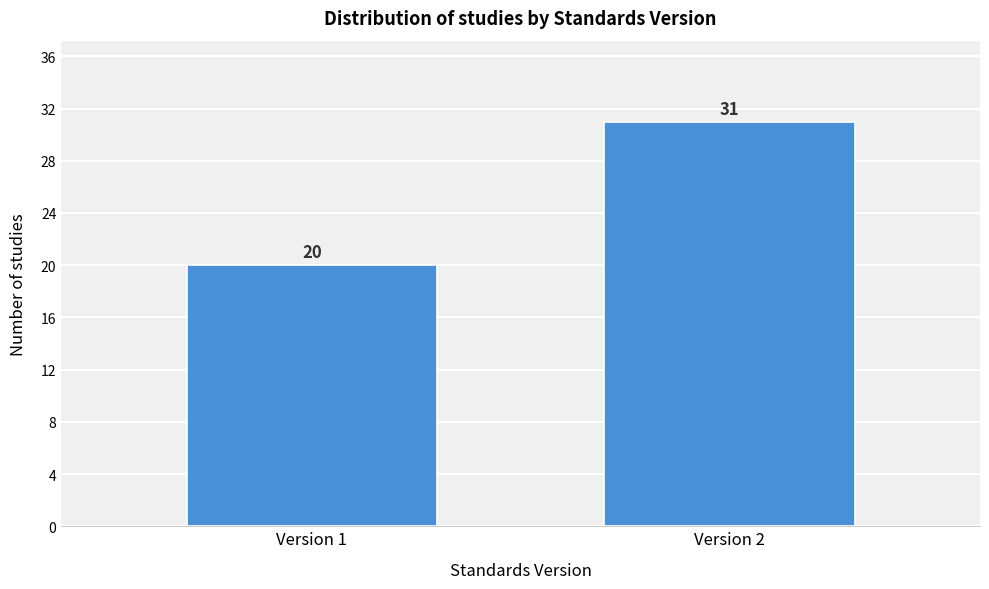

Reading left to right, list all the values displayed in this chart.

Version 1=20	Version 2=31